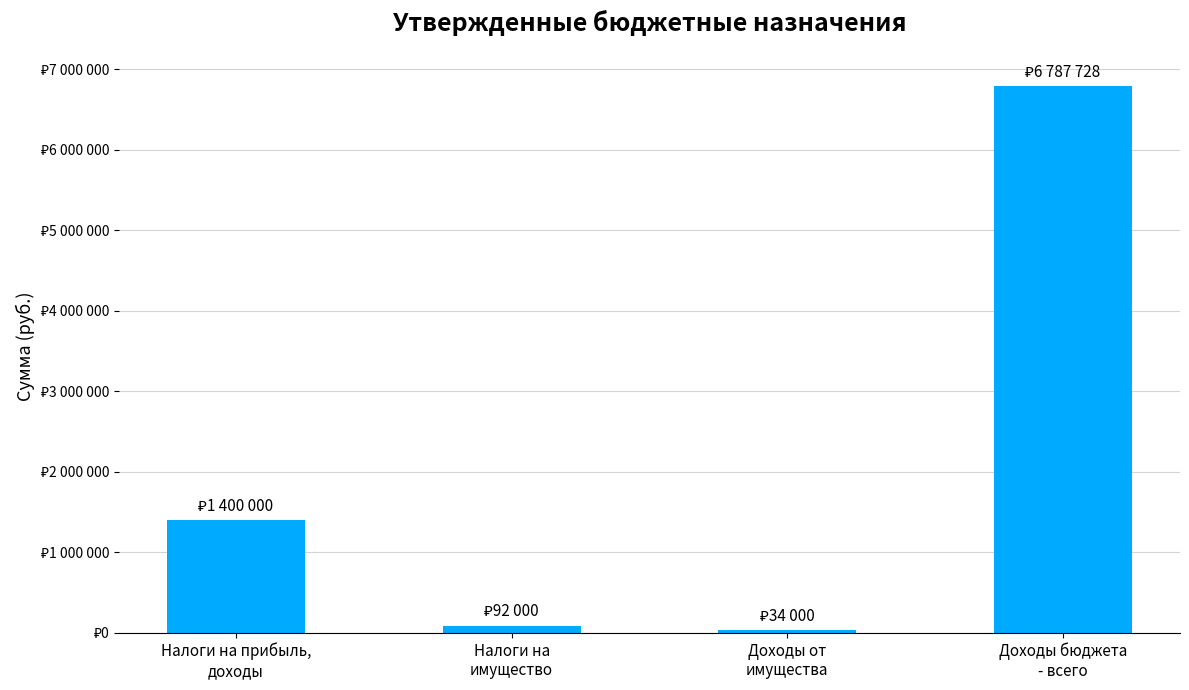

Does the chart contain any negative values?

No